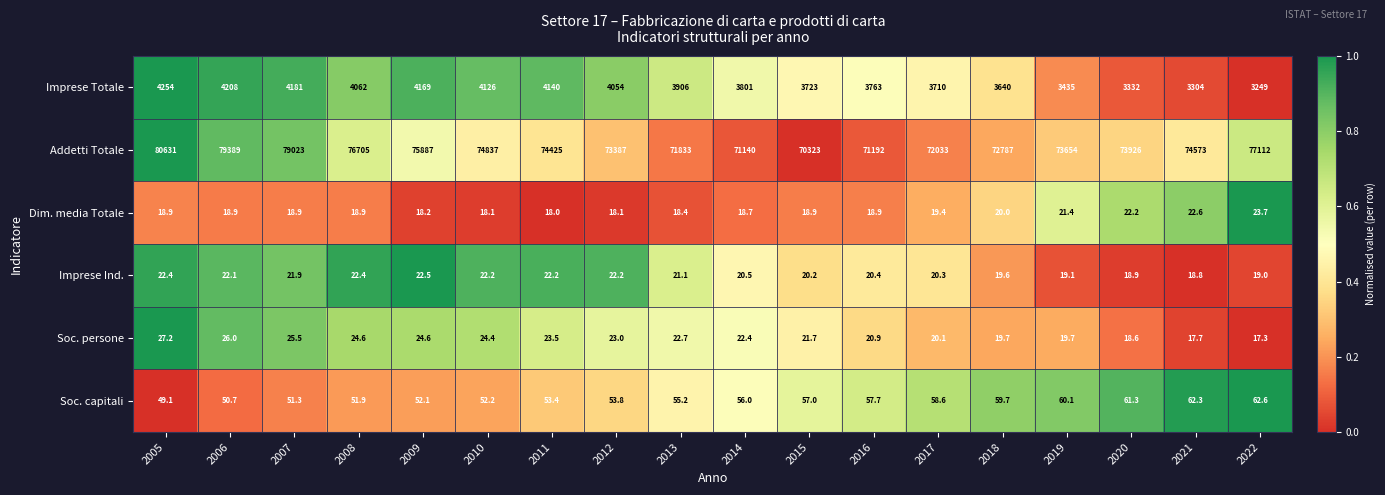

How many series are shown in this chart?

6